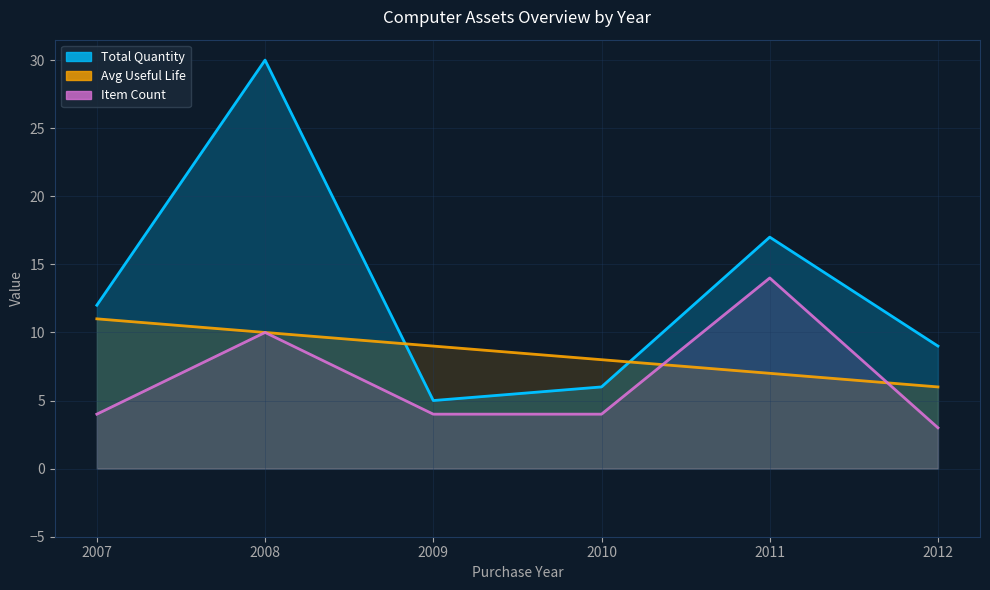

What is the total value across all series at 2011?

38